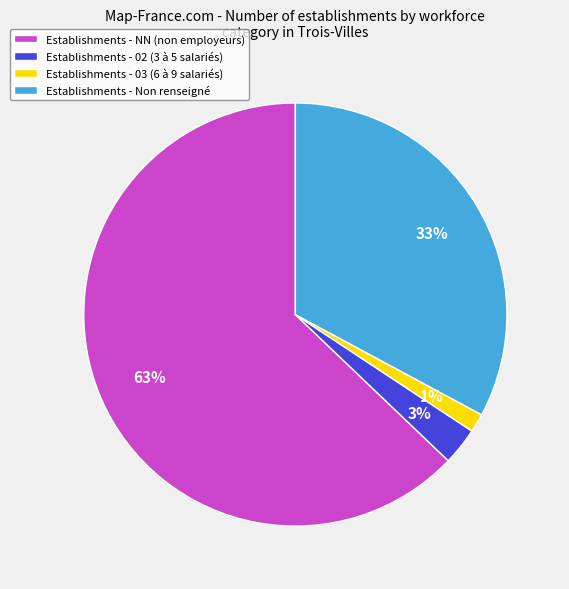

Is there a majority slice in this chart?

Yes